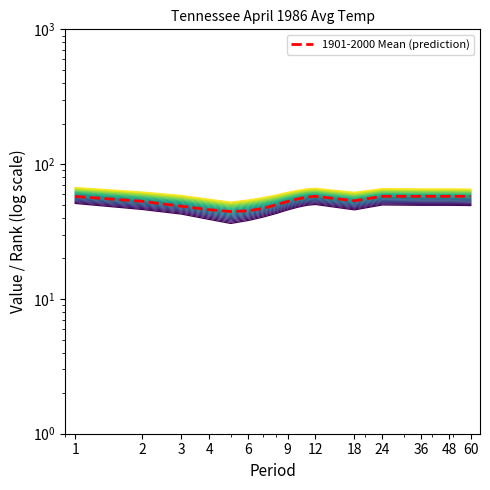

What value does the data have at 2?

53.0